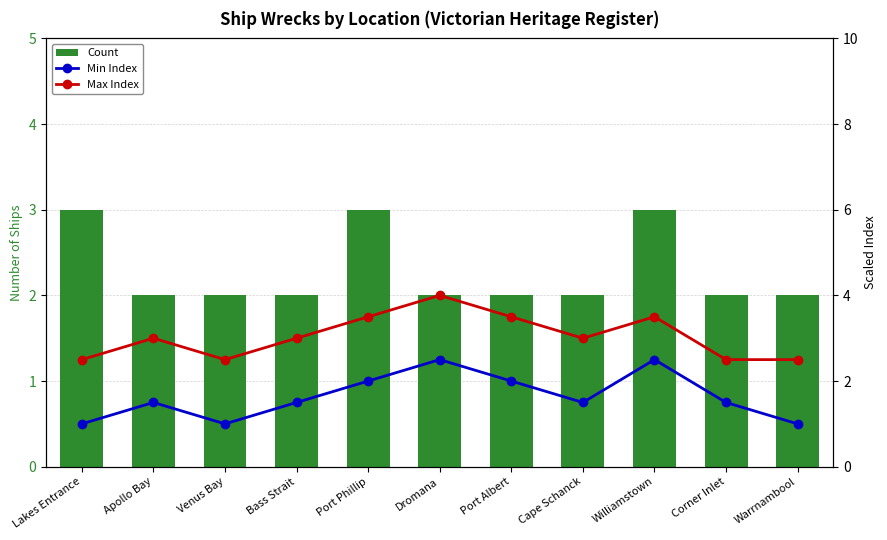

What is the total value across all series at Venus Bay?

5.5